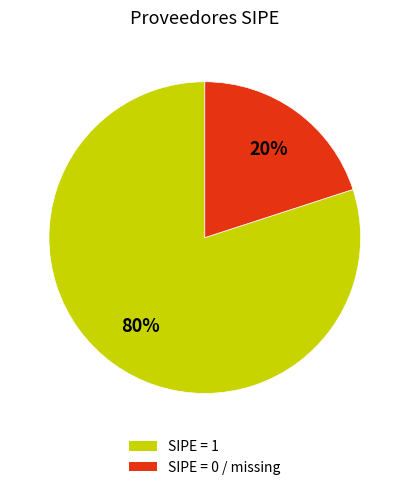

Between SIPE = 0 / missing and SIPE = 1, which is larger?

SIPE = 1